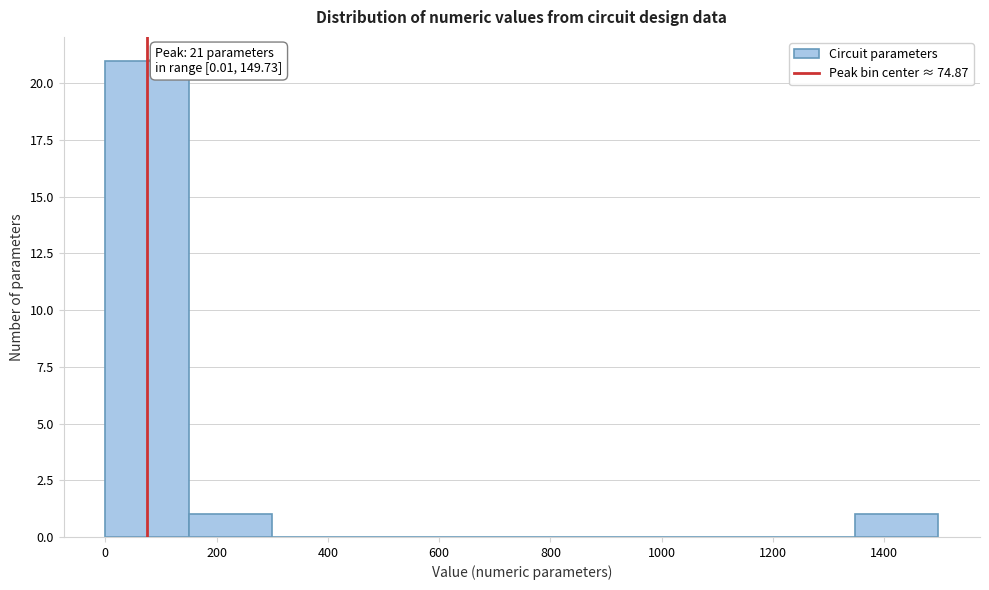

Over which range of the x-axis is the bar tallest?

0 to 140